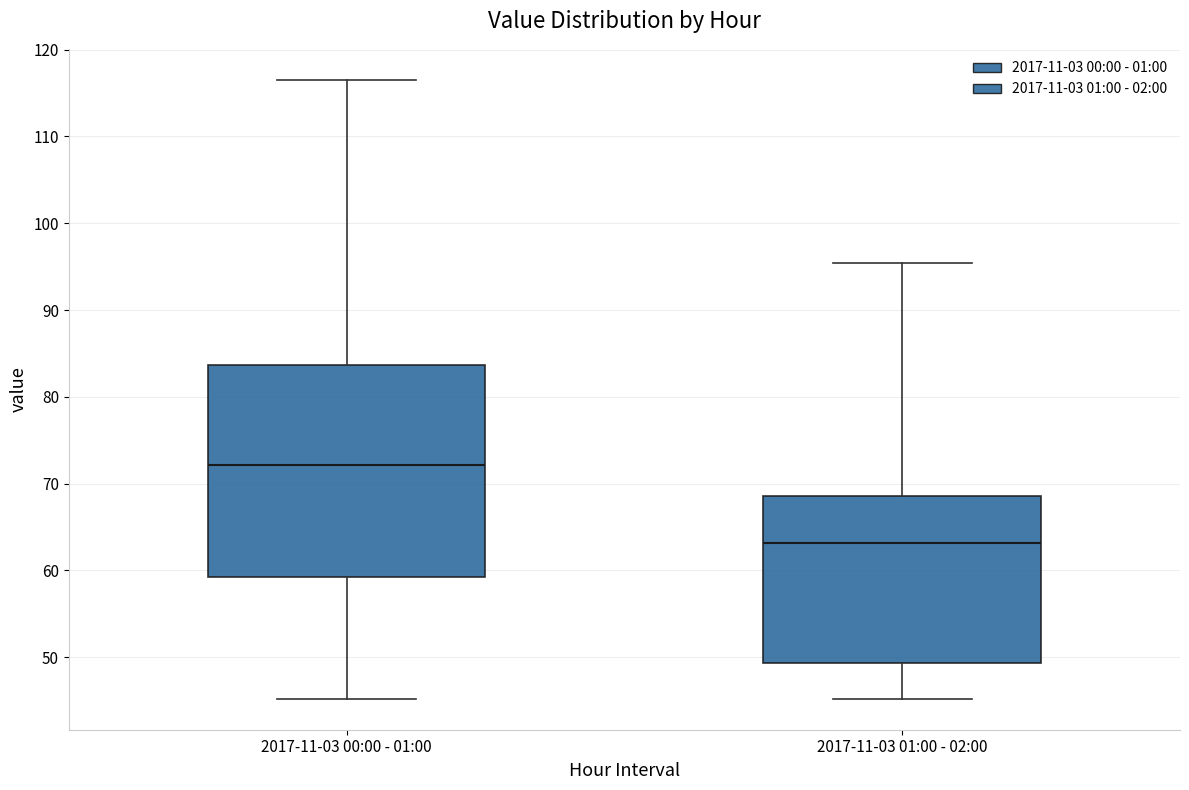

Where does the median line of the box for 2017-11-03 01:00 - 02:00 sit on the y-axis? The values are not printed on the chart, so give them approximately, as read against the axis.

63